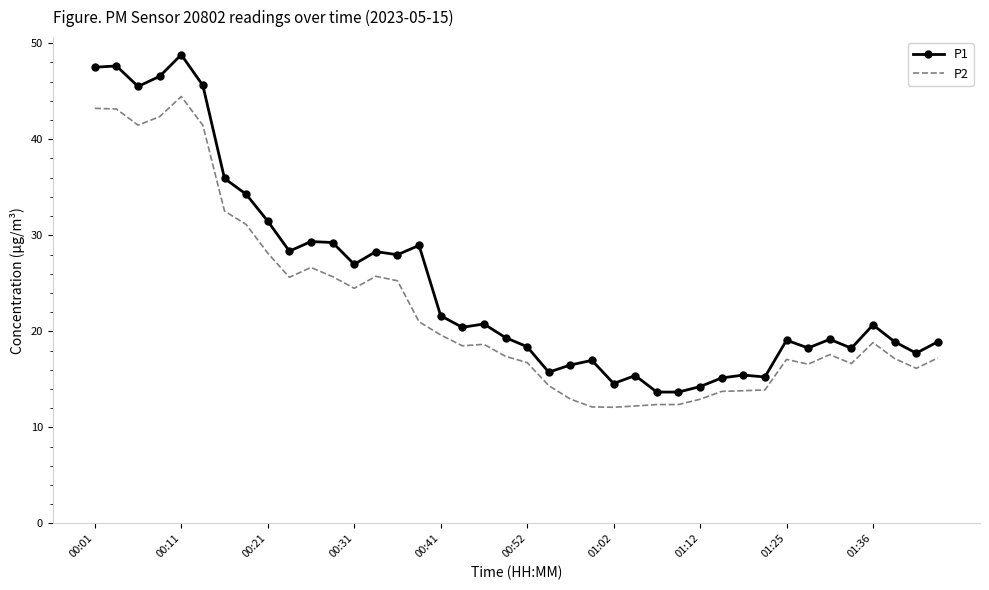

Which series has the largest total across all categories?

P1